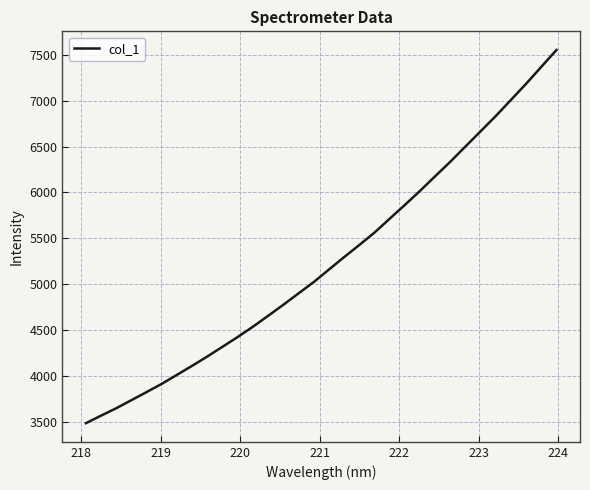

What is the minimum value shown in the chart?

3486.2